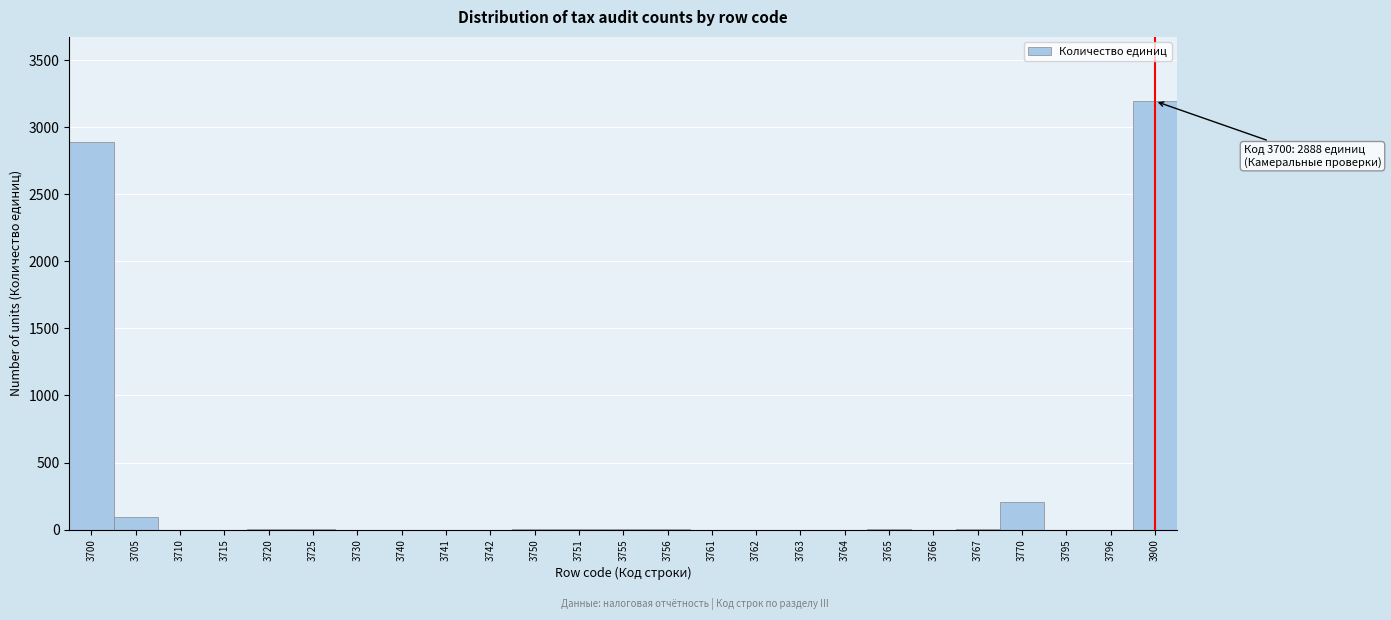

What is the maximum value shown in the chart?

3195